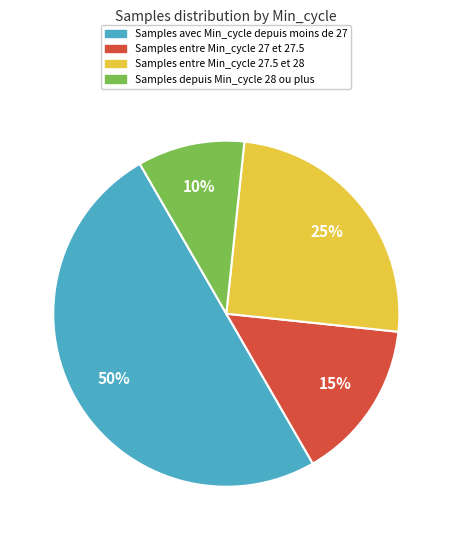

To the nearest percent, what is the difference between the largest and smallest slice percentages?

40%